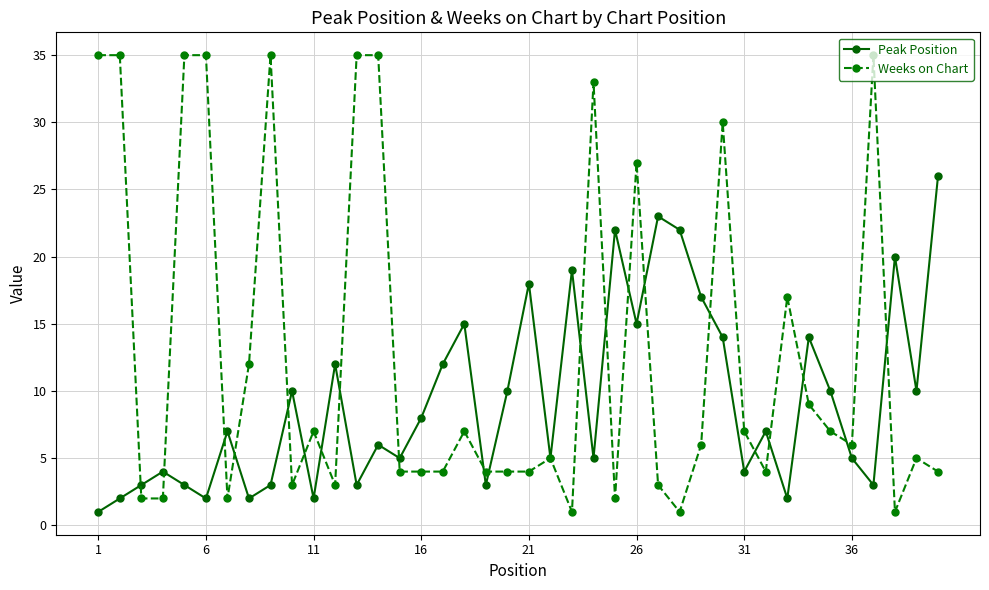

Which series has the largest range (max minus min)?

Weeks on Chart